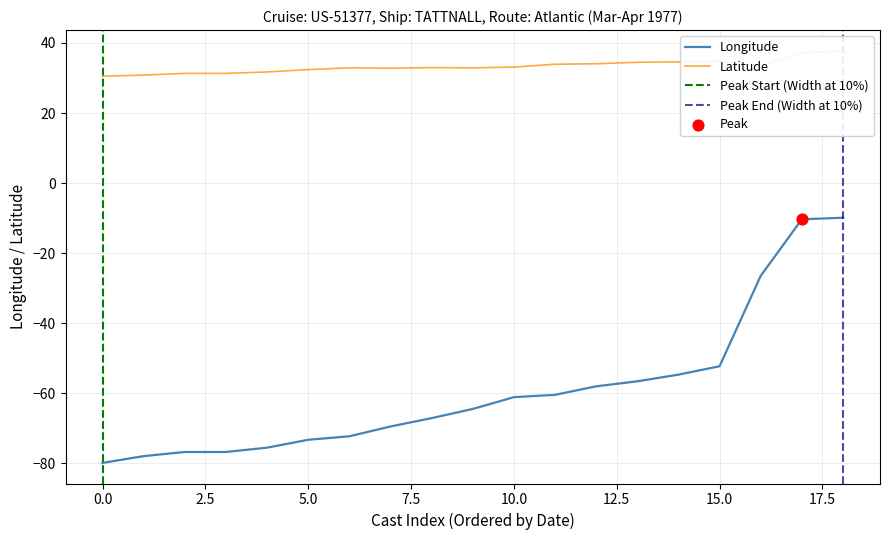

Where is Longitude nearest to the value -44?

15.0